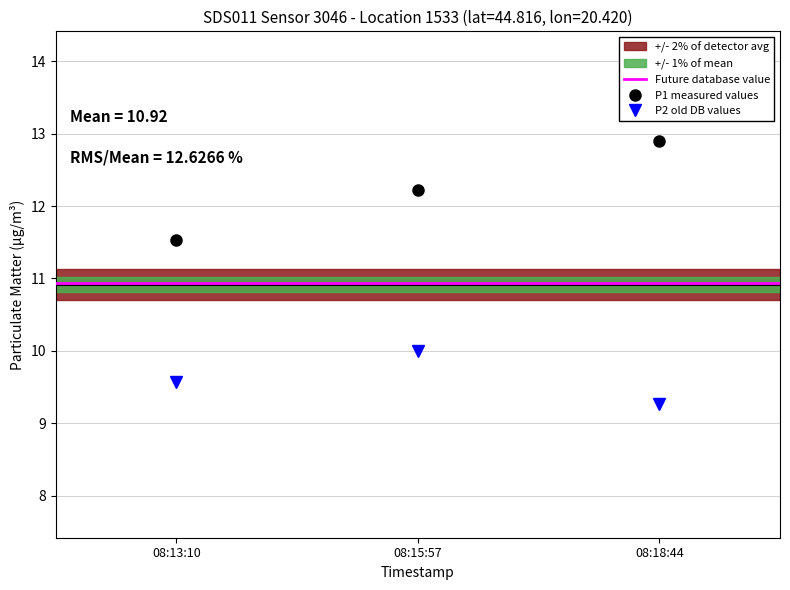

Which series has the largest range (max minus min)?

P1